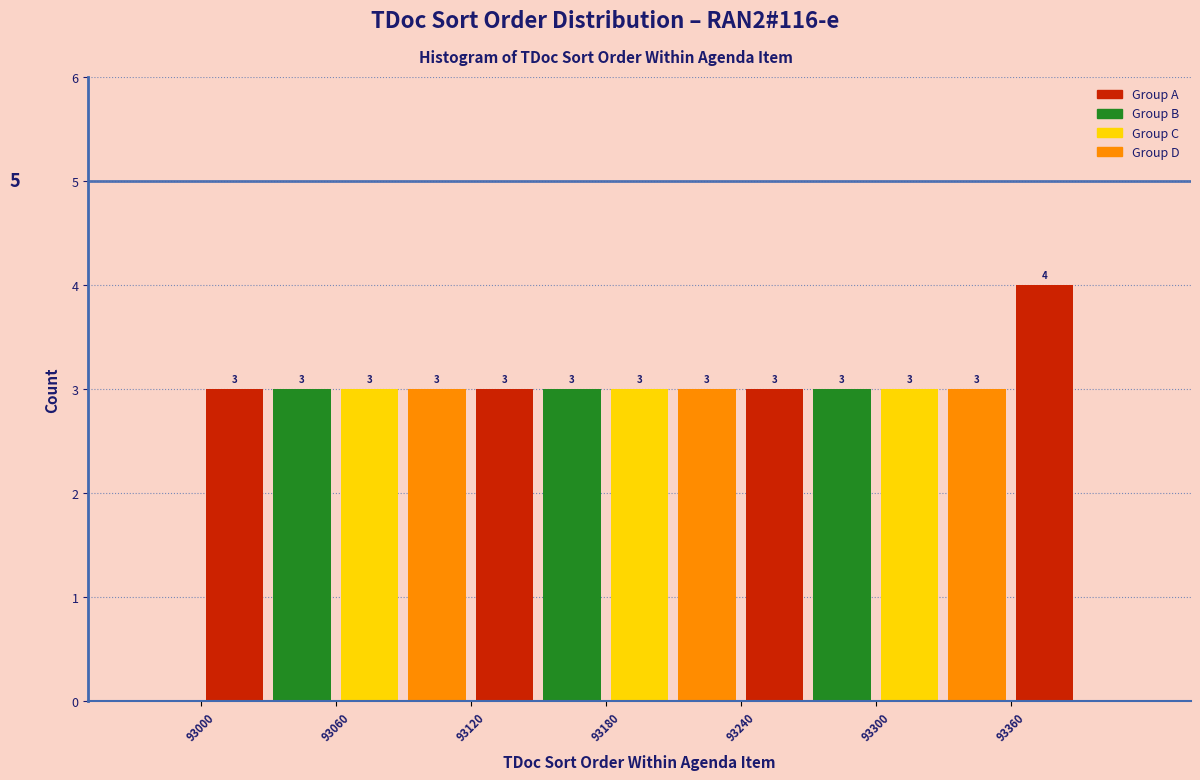

Read against the x-axis, roughly where is the centre of the tallest bar?

93380